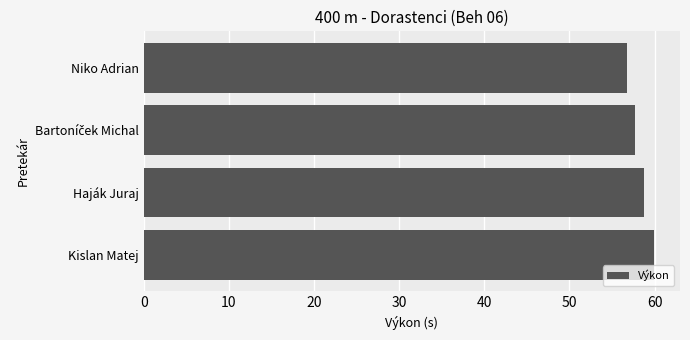

Approximately how many times larger is the value at Haják Juraj compared to Kislan Matej?

1.0